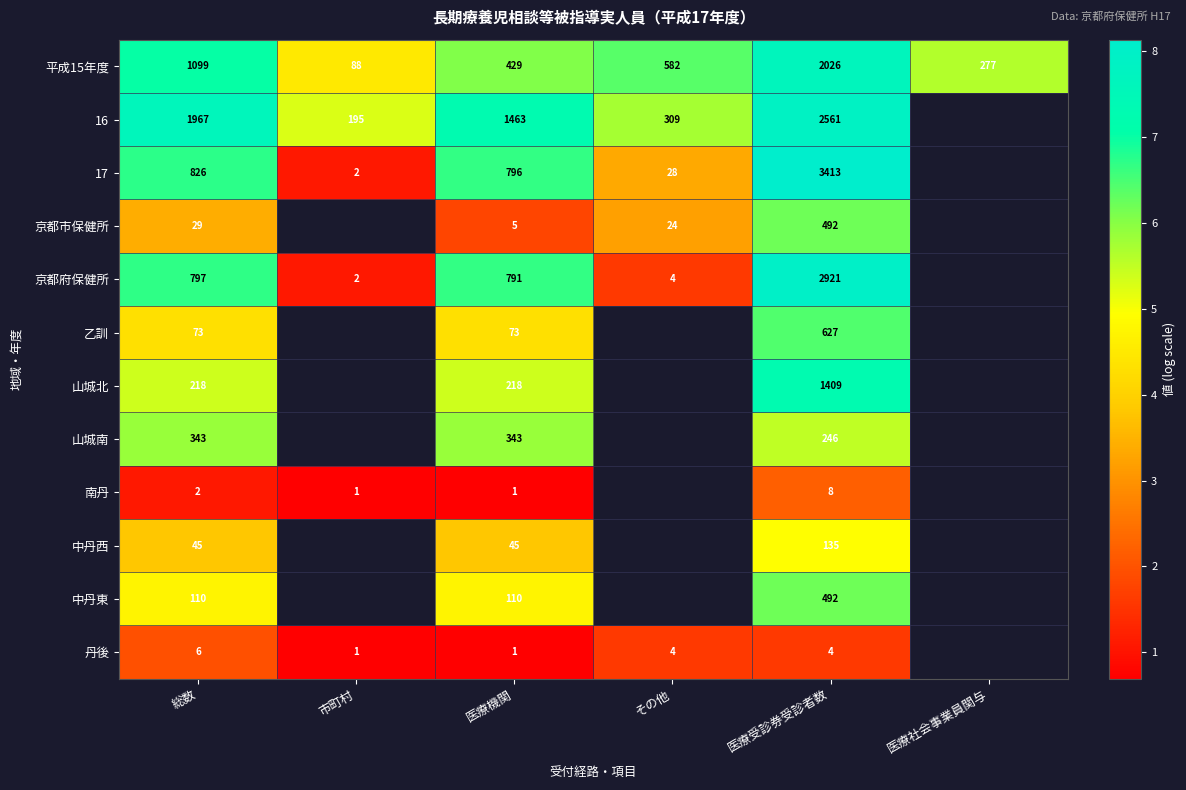

Is the value of 17 at 医療受診券受診者数 greater than the value of 南丹 at 市町村?

Yes